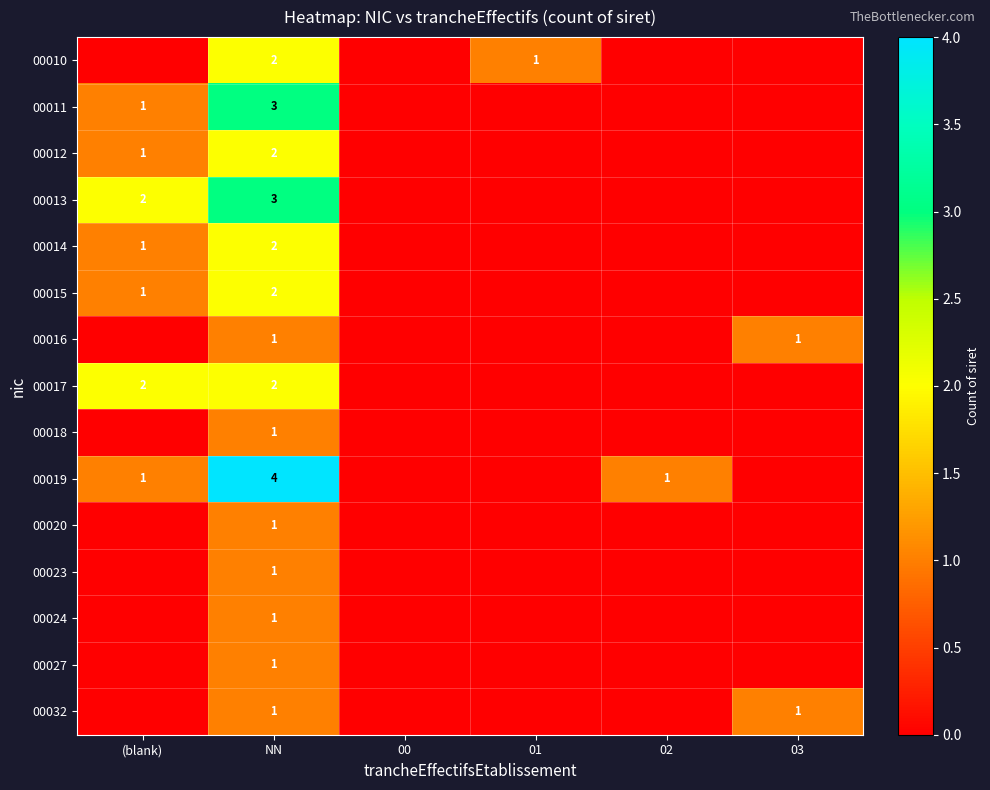

True or false: 00020 has a value of 0 at NN.

False